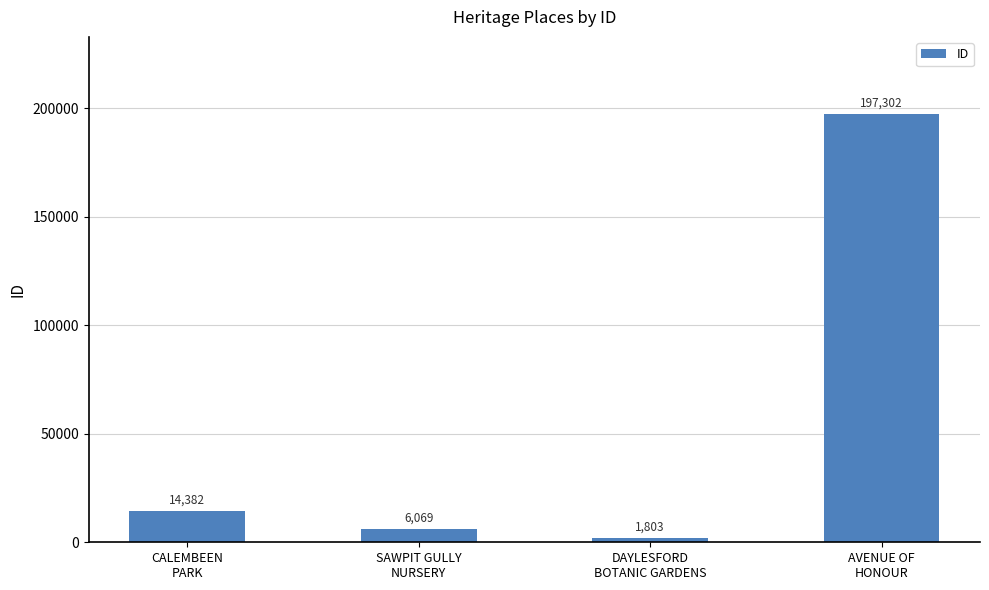

Reading right to left, what are all the values shown in this chart?

197302	1803	6069	14382